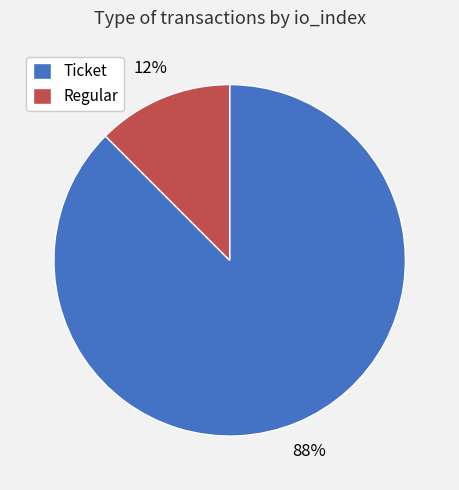

True or false: Regular accounts for 12% of the total.

True